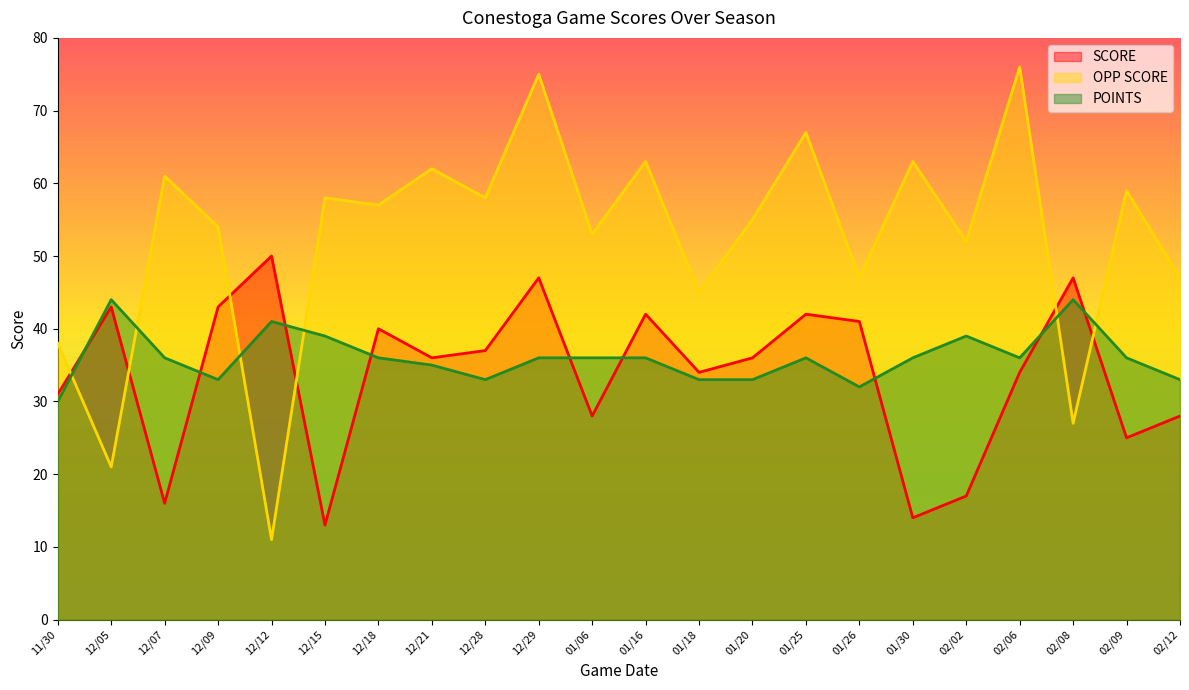

The OPP SCORE series shows 38 at 11/30. True or false?

True